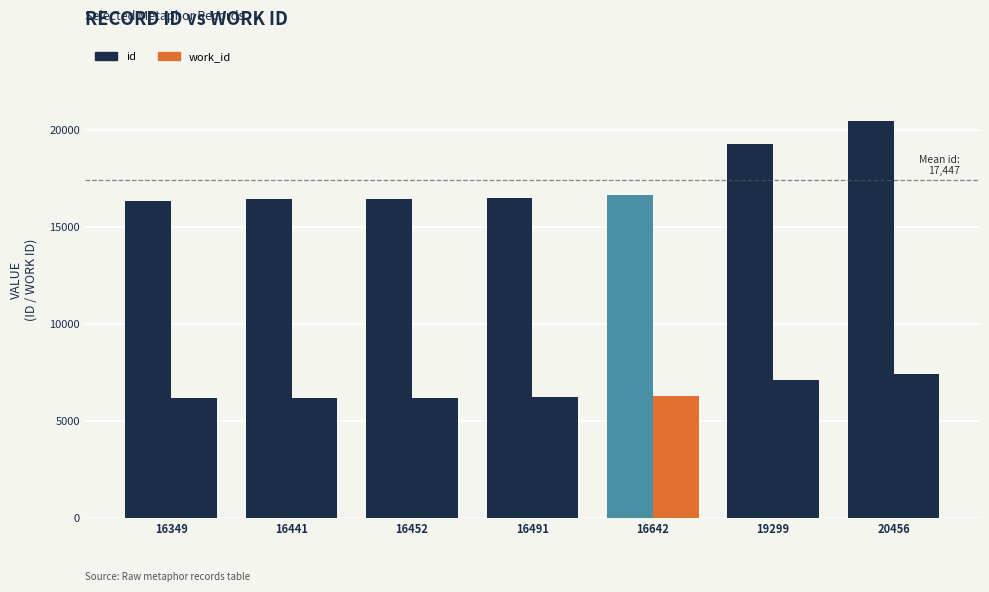

What is the spread (max minus min) of values at 19299?

12179